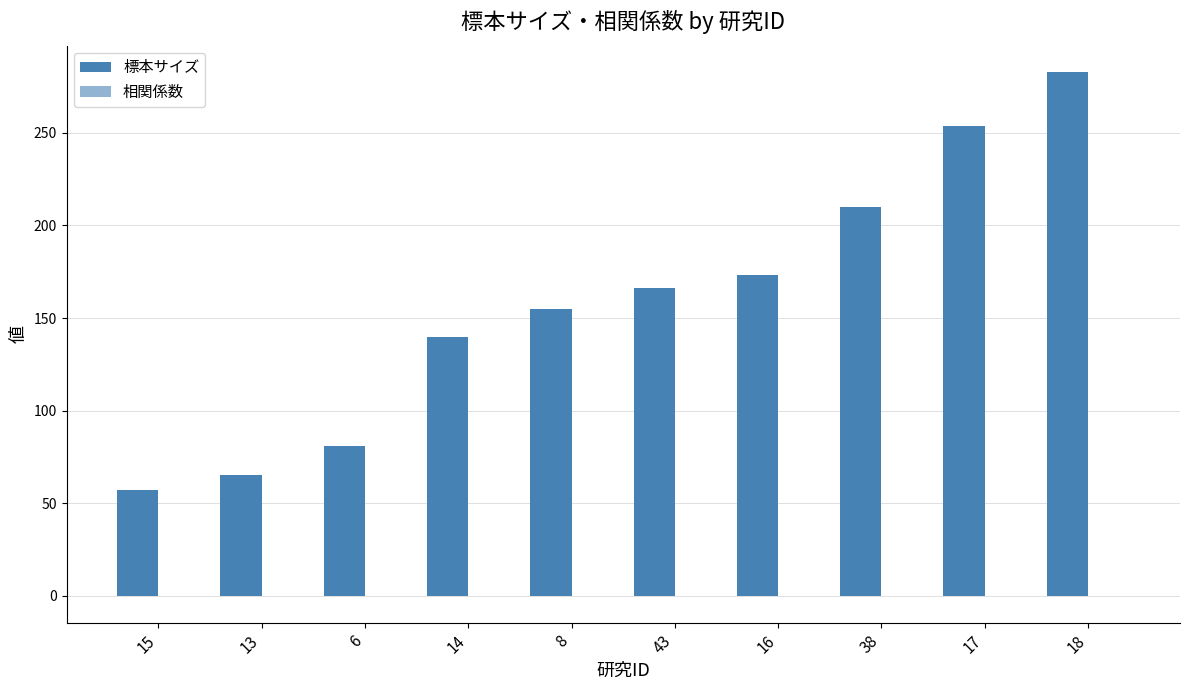

Count the number of data series in this chart.

2